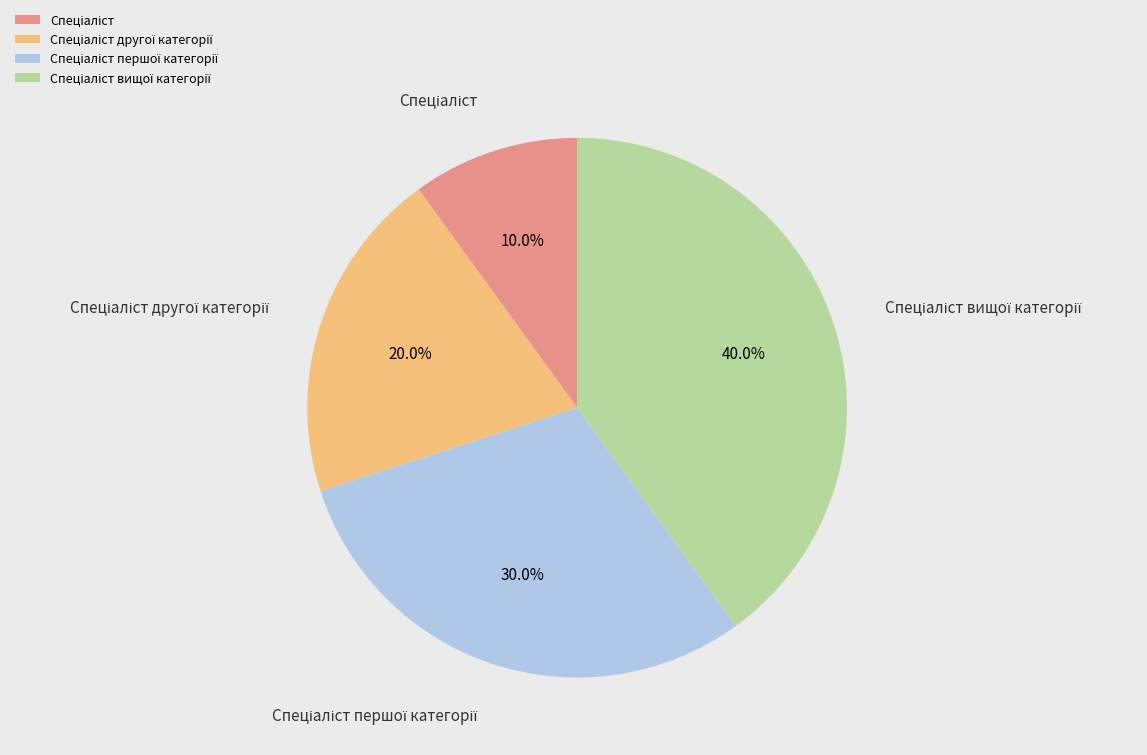

Is there a majority slice in this chart?

No